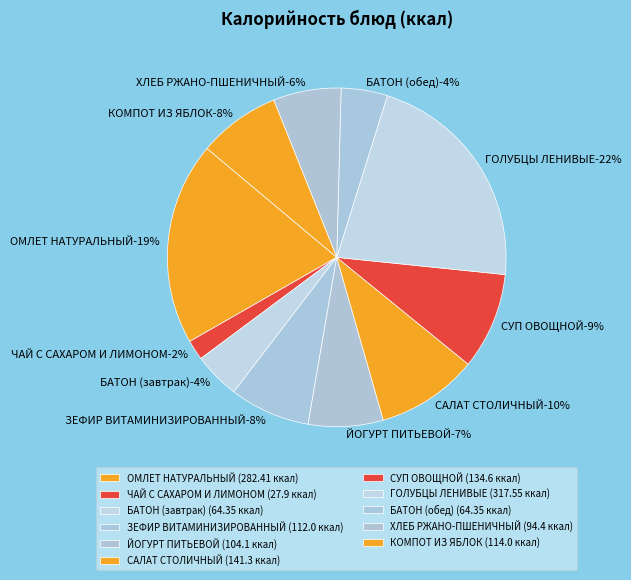

Approximately how many times larger is the value at ЗЕФИР ВИТАМИНИЗИРОВАННЫЙ compared to СУП ОВОЩНОЙ?

0.8